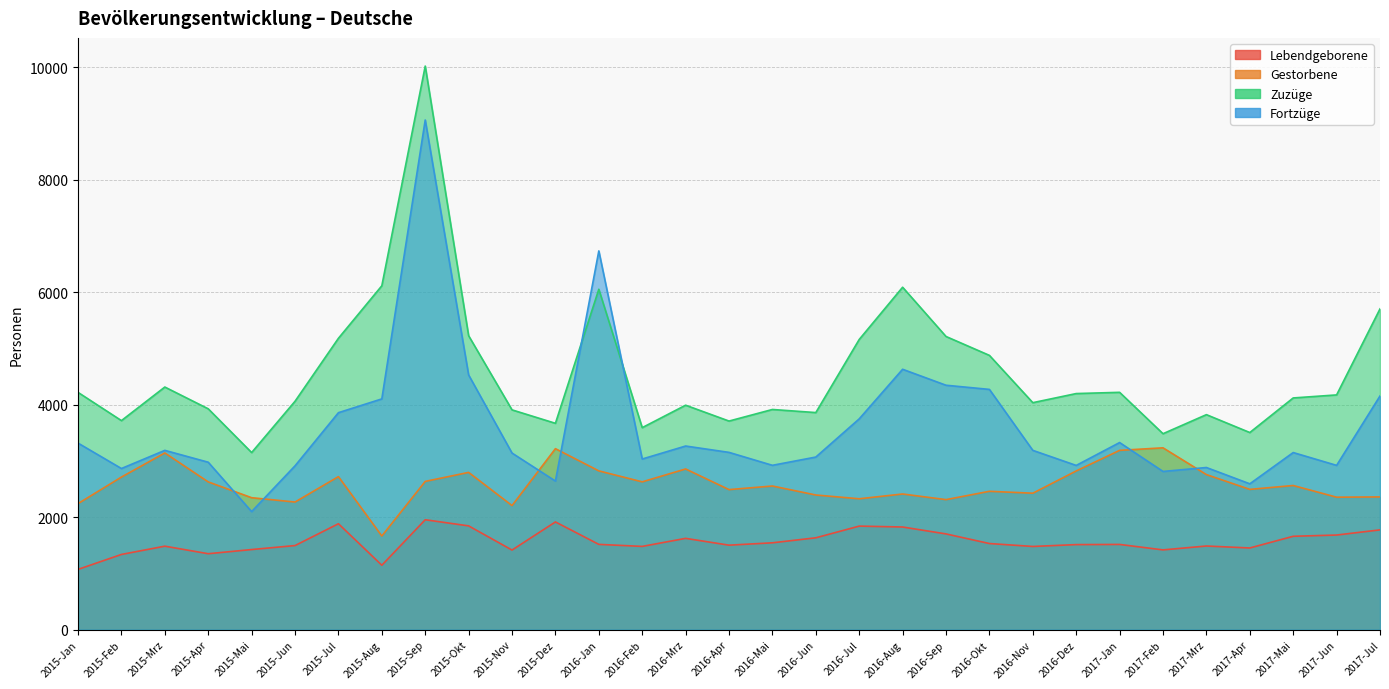

What is the difference between the Gestorbene values at 2016-Dez and 2017-Feb?

411